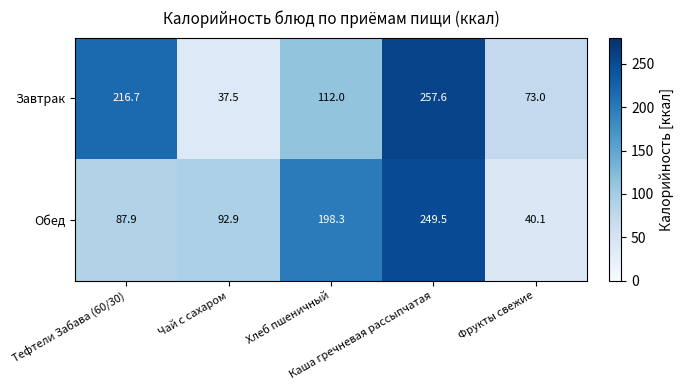

What is the maximum value for Завтрак?

257.6